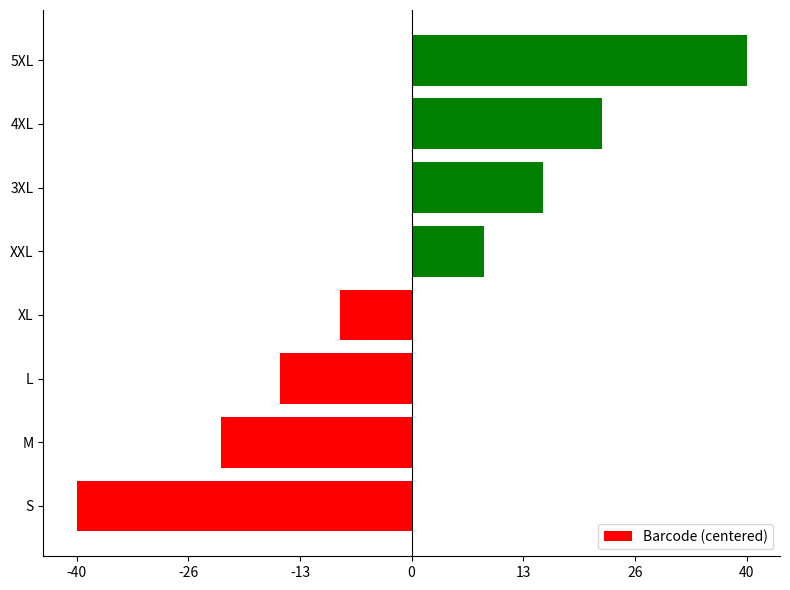

List the labels in order of value, smallest first.

S, M, L, XL, XXL, 3XL, 4XL, 5XL